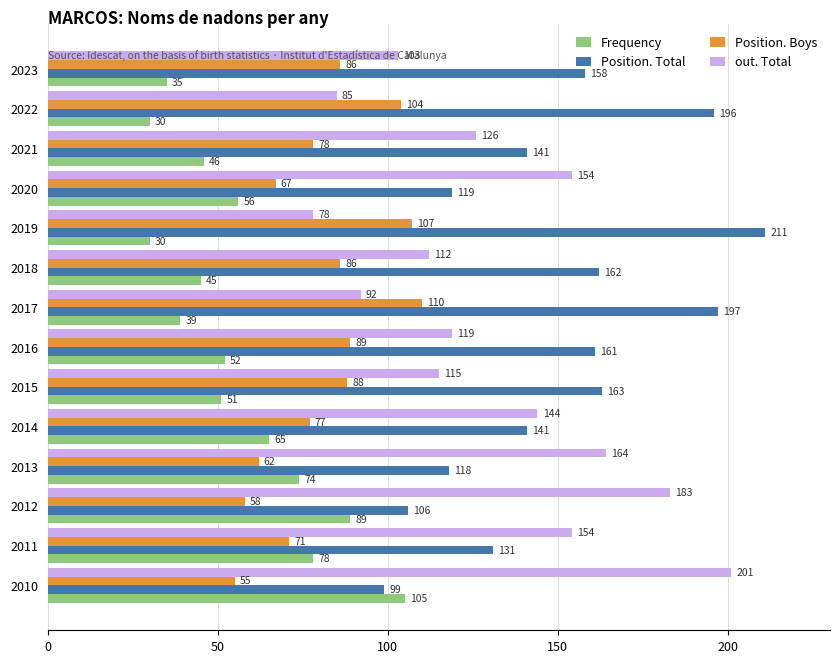

Is it true that Position. Total equals 211 at 2019?

True